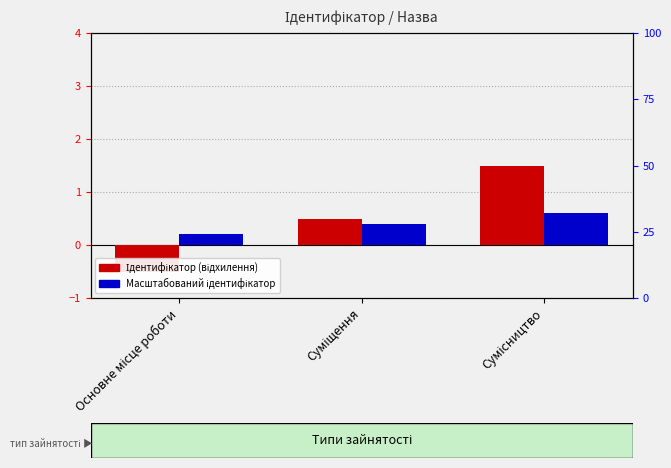

How many Масштабований ідентифікатор values are between 0 and 1?

3